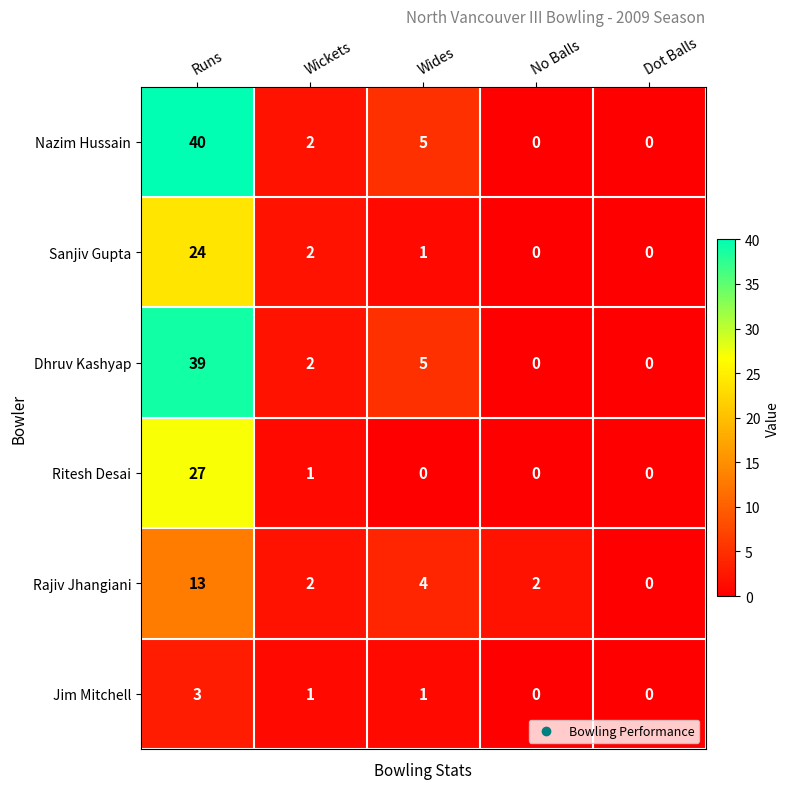

List the series in order of their peak value, highest first.

Nazim Hussain, Dhruv Kashyap, Ritesh Desai, Sanjiv Gupta, Rajiv Jhangiani, Jim Mitchell